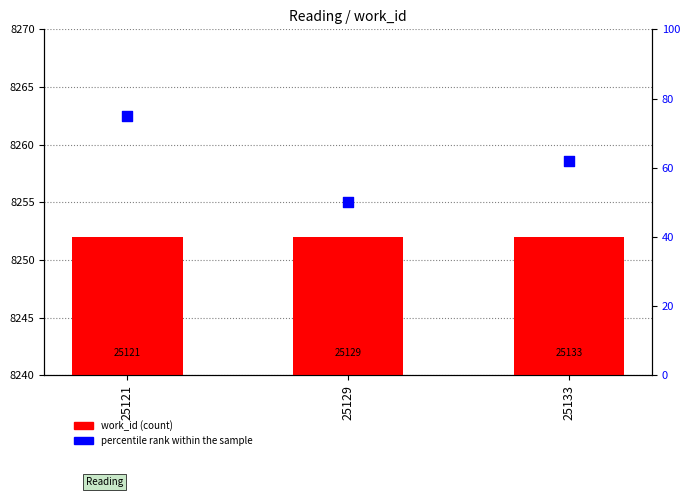

Is the value of percentile rank within the sample at 25133 greater than the value of work_id (count) at 25121?

No